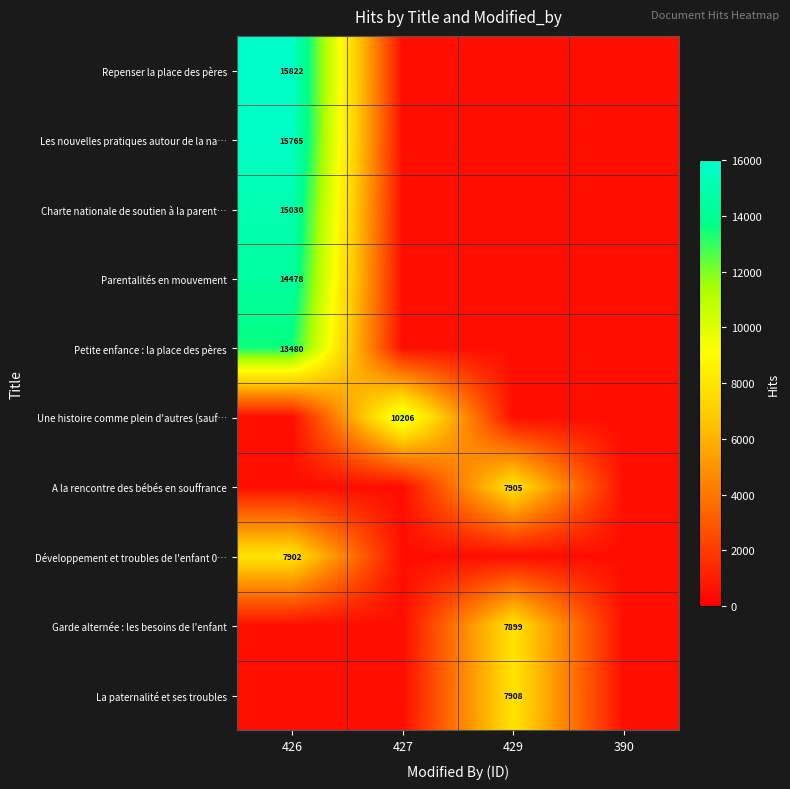

Is it true that Développement et troubles de l'enfant 0… equals 10452 at 426?

False